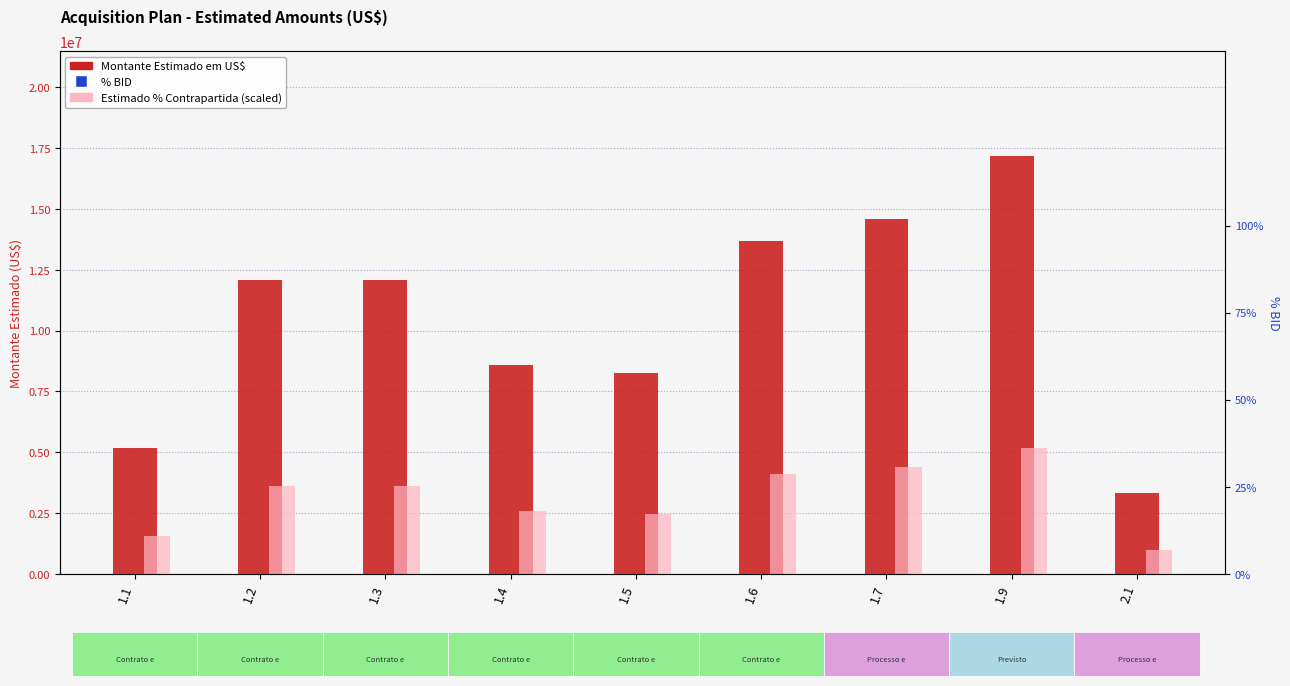

Which series reaches the minimum Y coordinate?

% BID